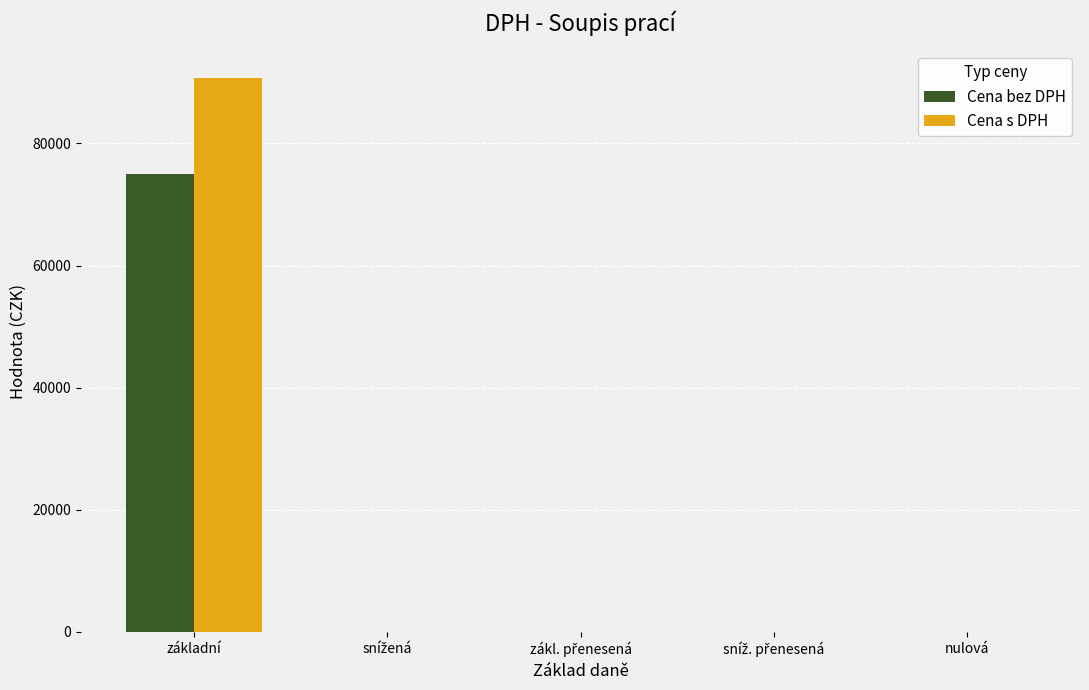

The Cena s DPH series shows 48823 at nulová. True or false?

False